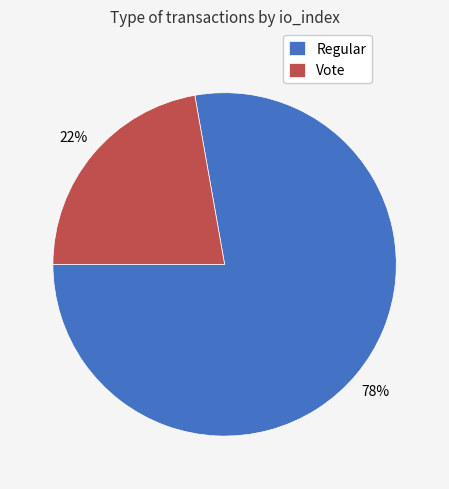

What percentage is the Regular slice, to the nearest percent?

78%